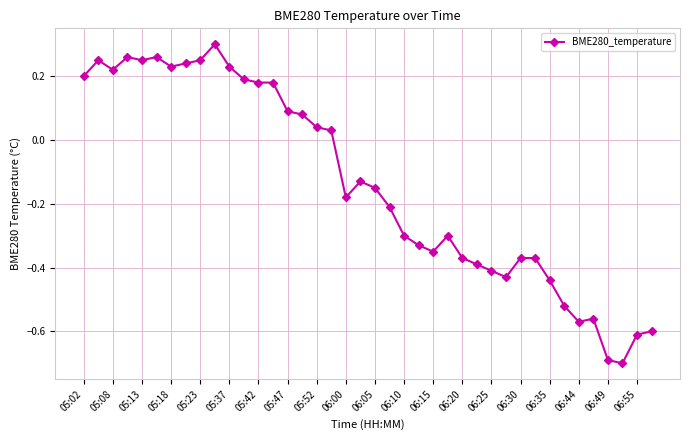

True or false: there are more than 2 points higher than both neighbors.

True